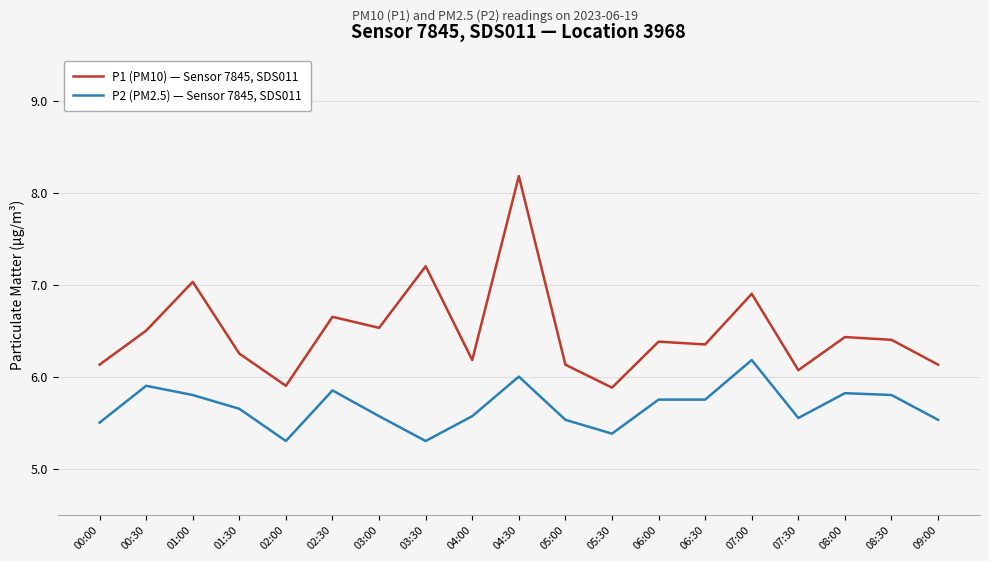

What is the difference between the maximum and minimum values in the P2 (PM2.5) — Sensor 7845, SDS011 series?

0.9